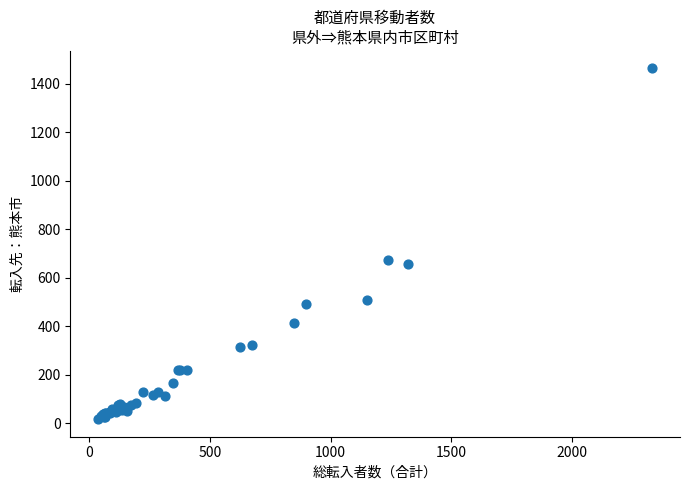

What Y value in the scatter plot is closest to 739?

673